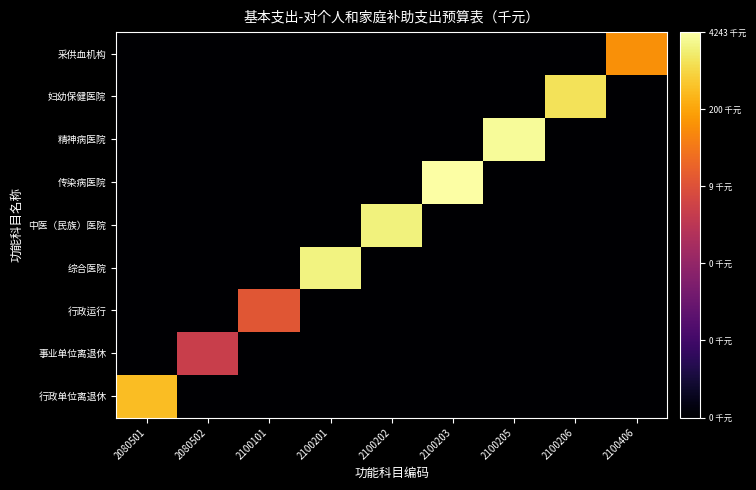

What is the spread (max minus min) of values at 2100406?

5.0